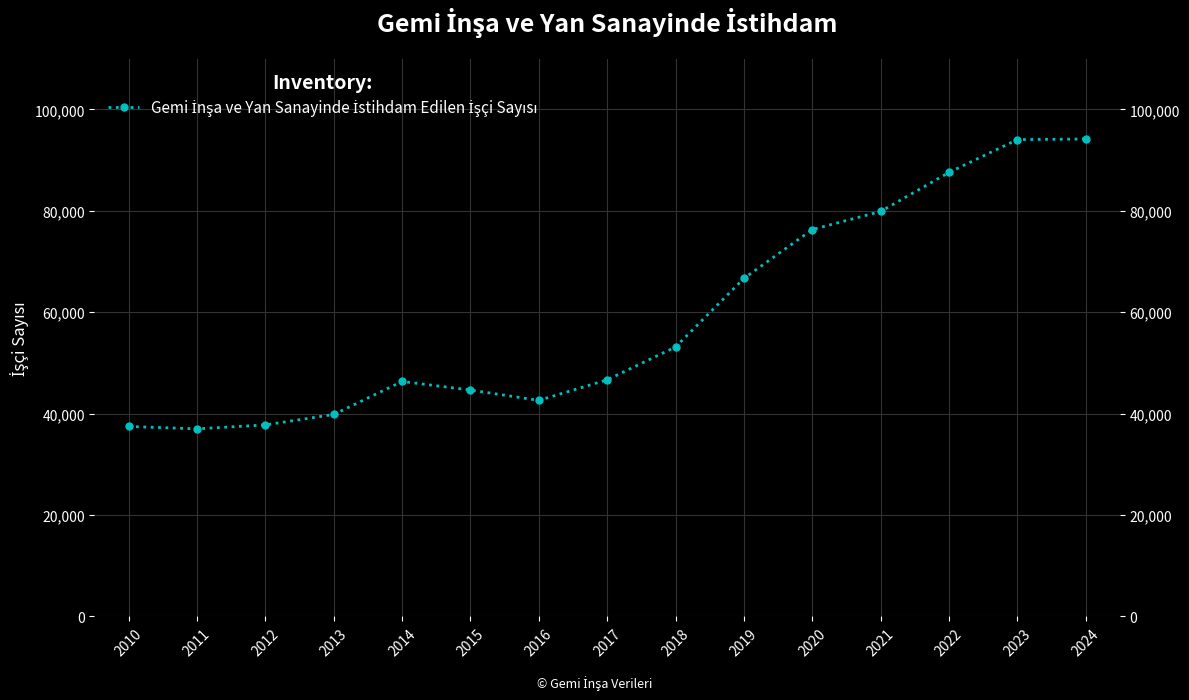

What is the value of the 14th point from the left?

94057.0